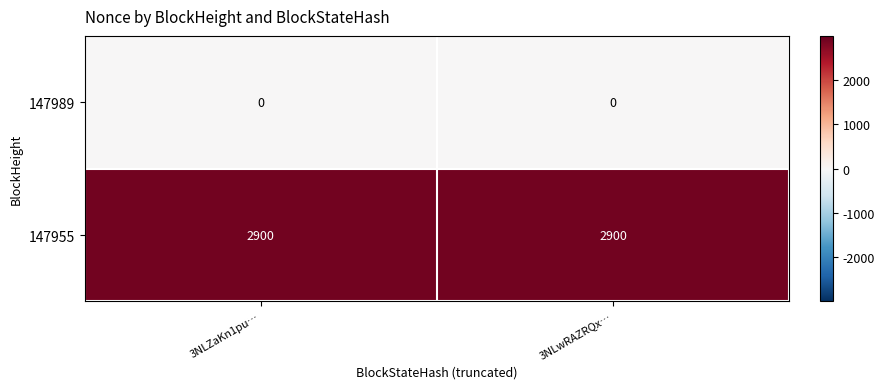

At 3NLwRAZRQx…, list the series in order from smallest to largest.

147989, 147955